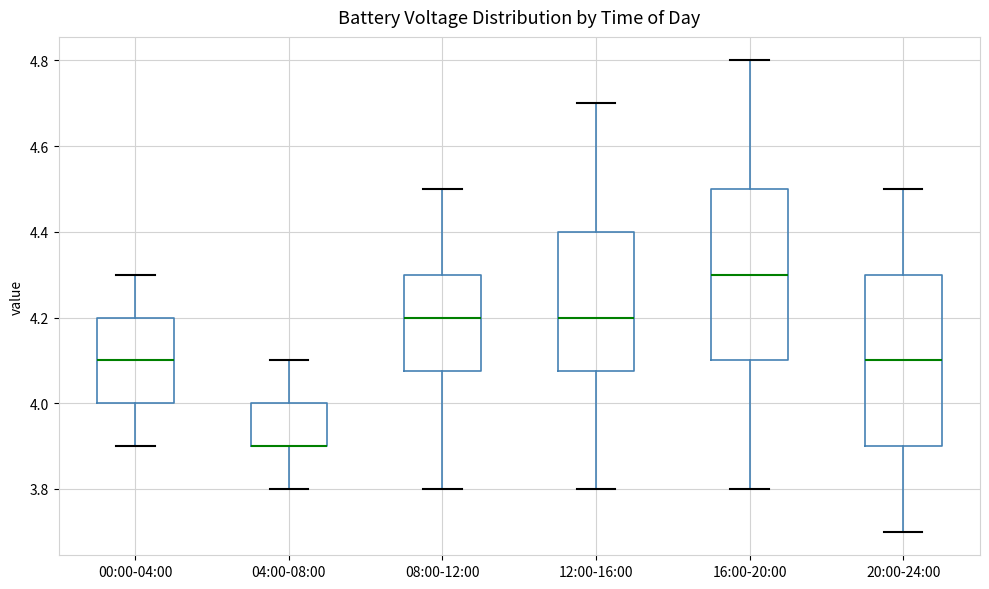

Where does the median line of the box for 00:00-04:00 sit on the y-axis? The values are not printed on the chart, so give them approximately, as read against the axis.

4.10